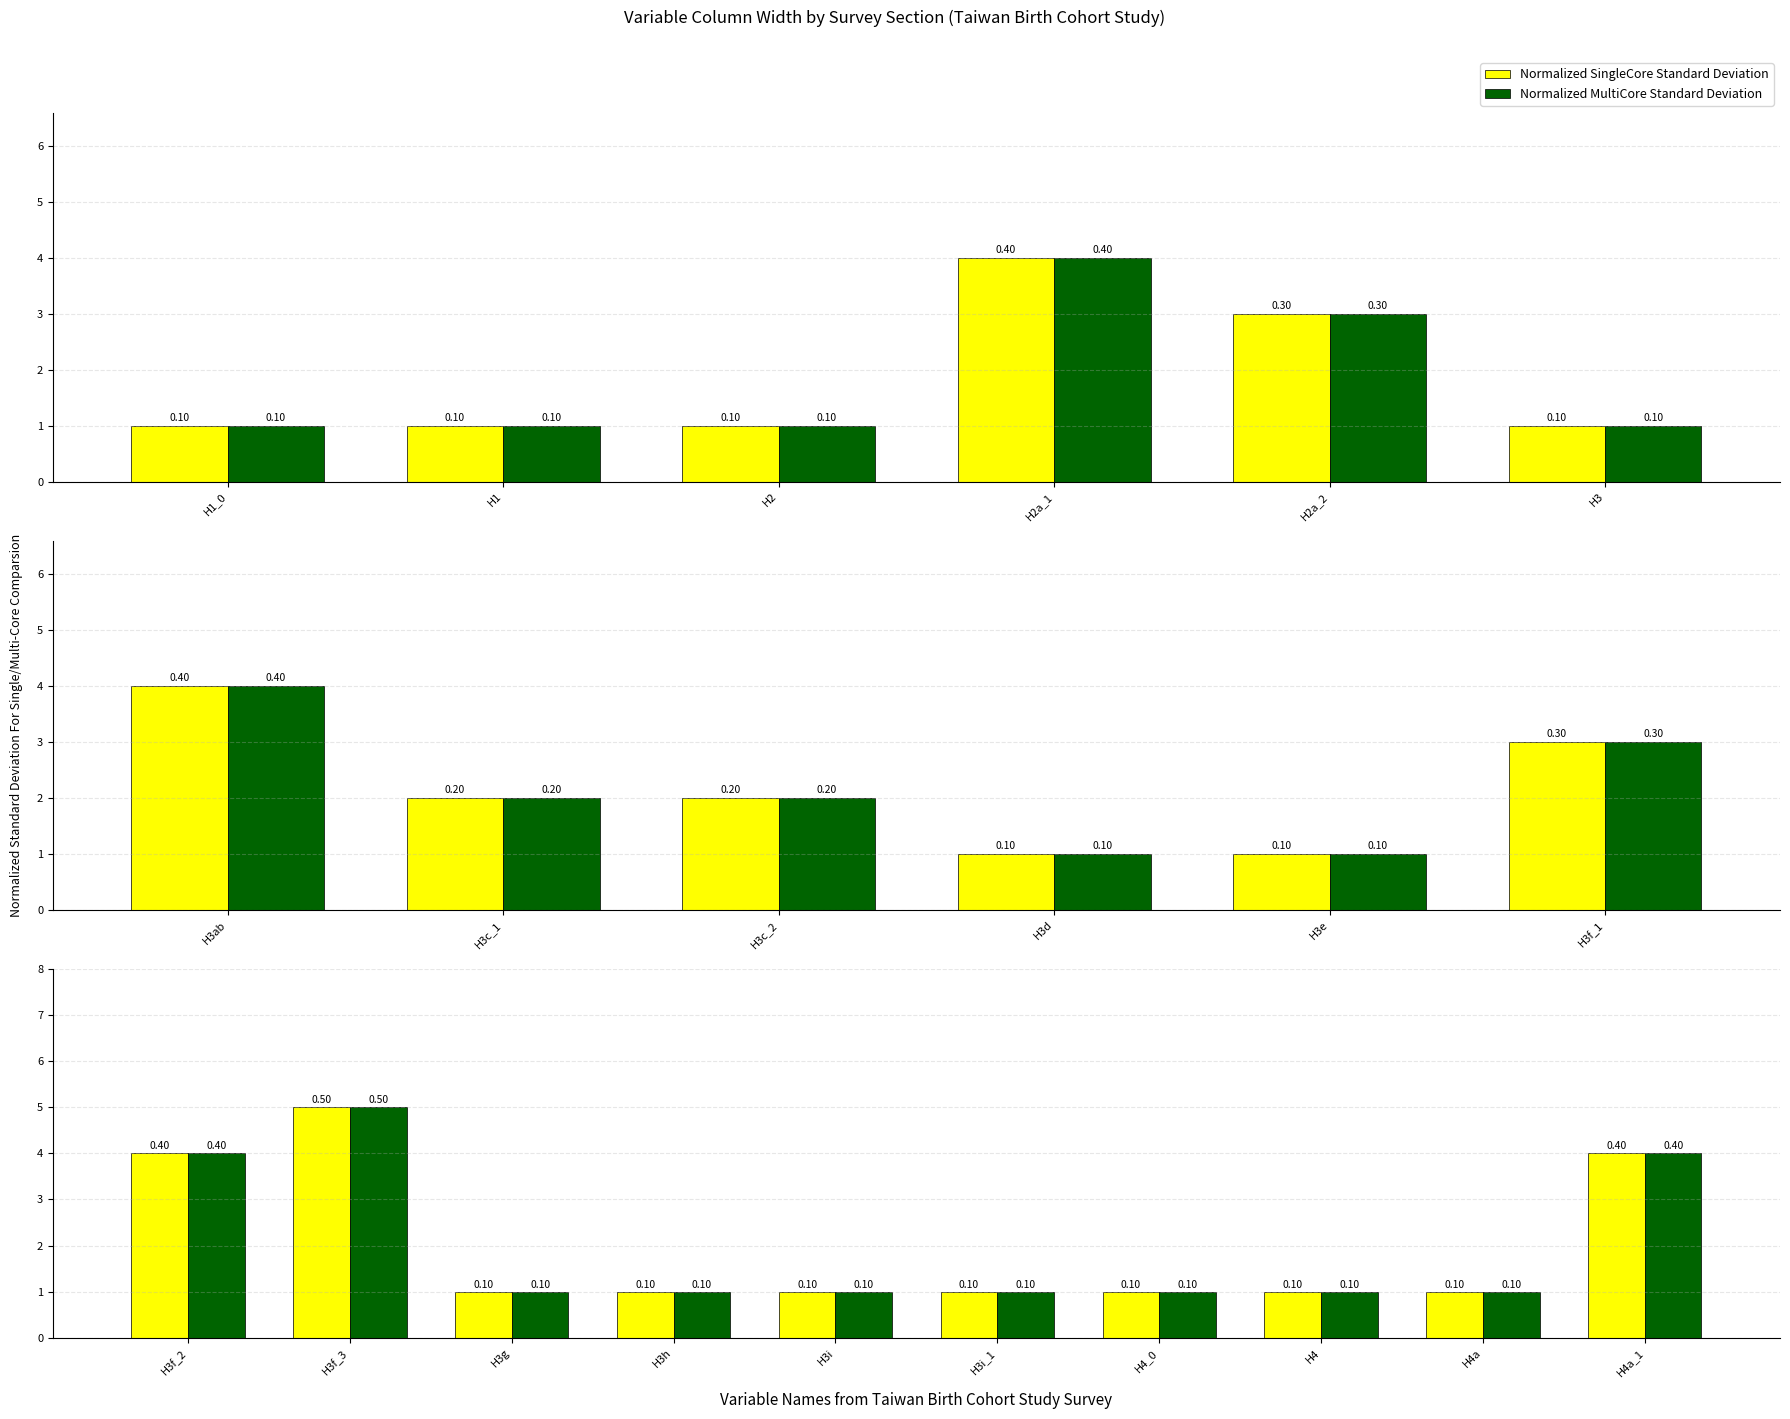

Which series changed the most between H3f_3 and H3h?

Normalized SingleCore Standard Deviation